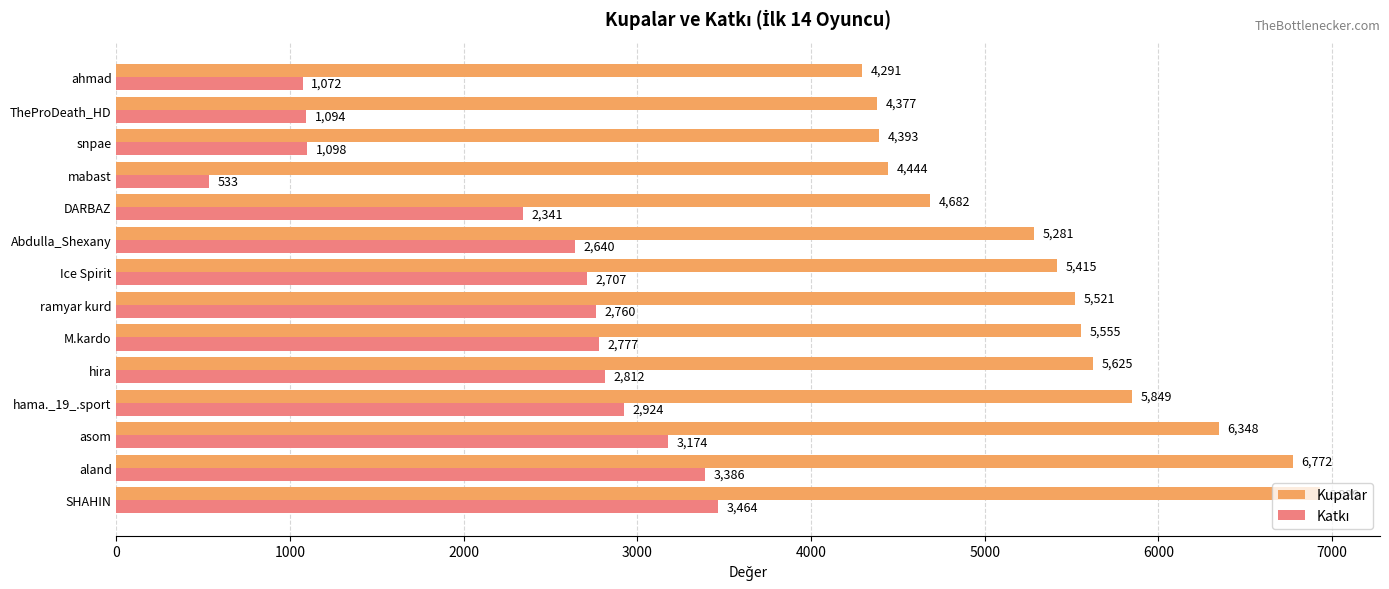

What is the maximum value for Kupalar?

6929